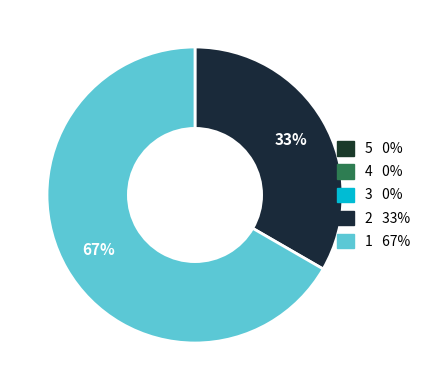

To the nearest percent, what is the average slice percentage?

50%